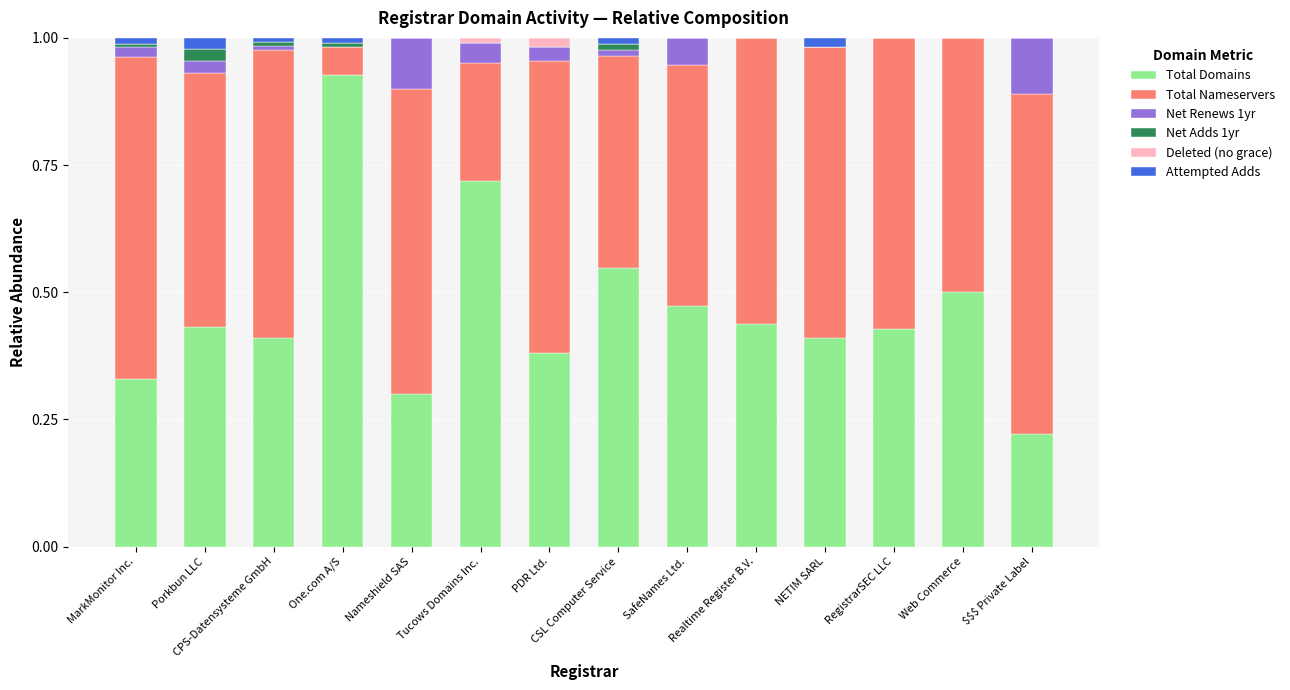

The value of Total Domains at RegistrarSEC LLC is 0.4. True or false?

True